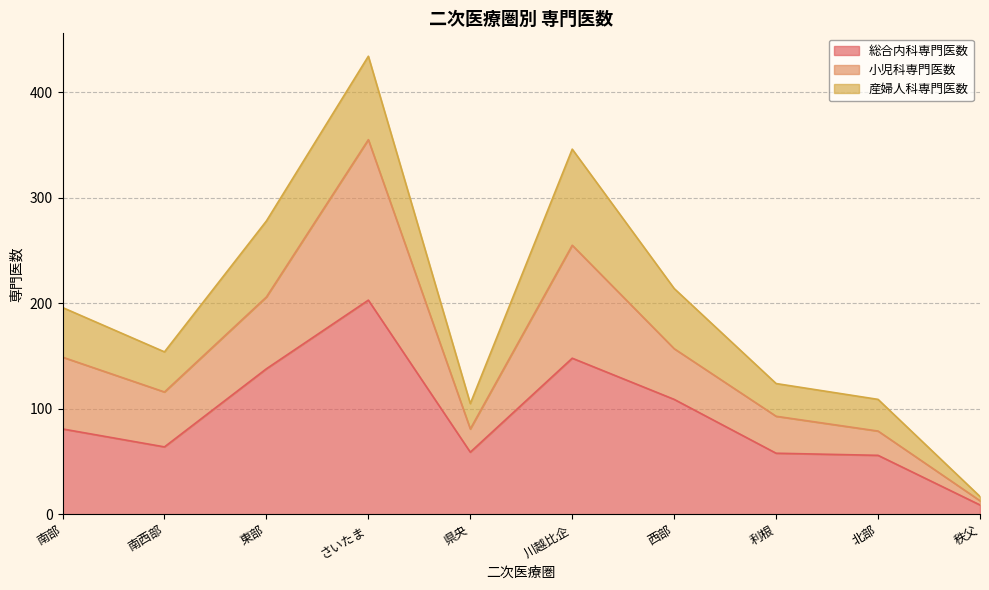

What is the minimum value for 総合内科専門医数?

9